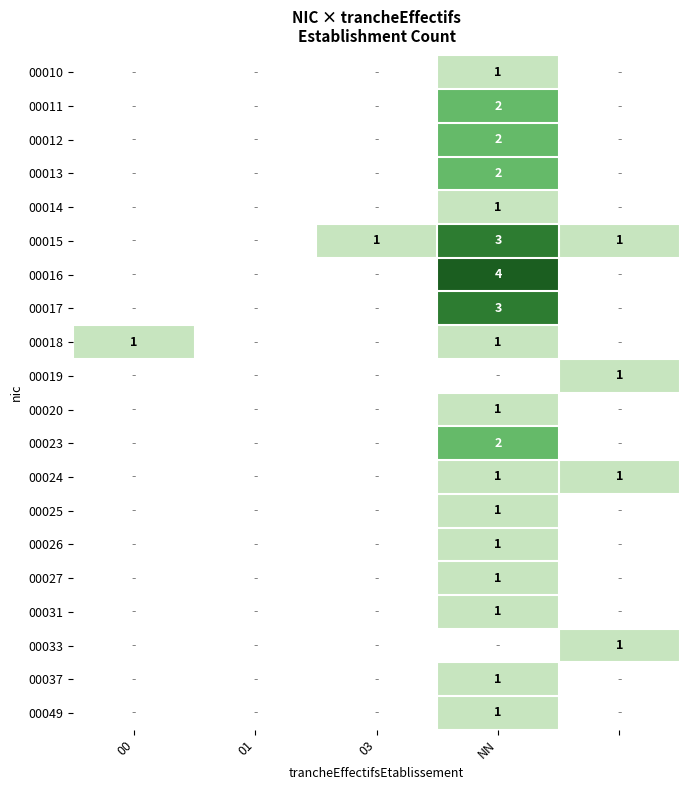

What is the greatest value displayed?

4.0